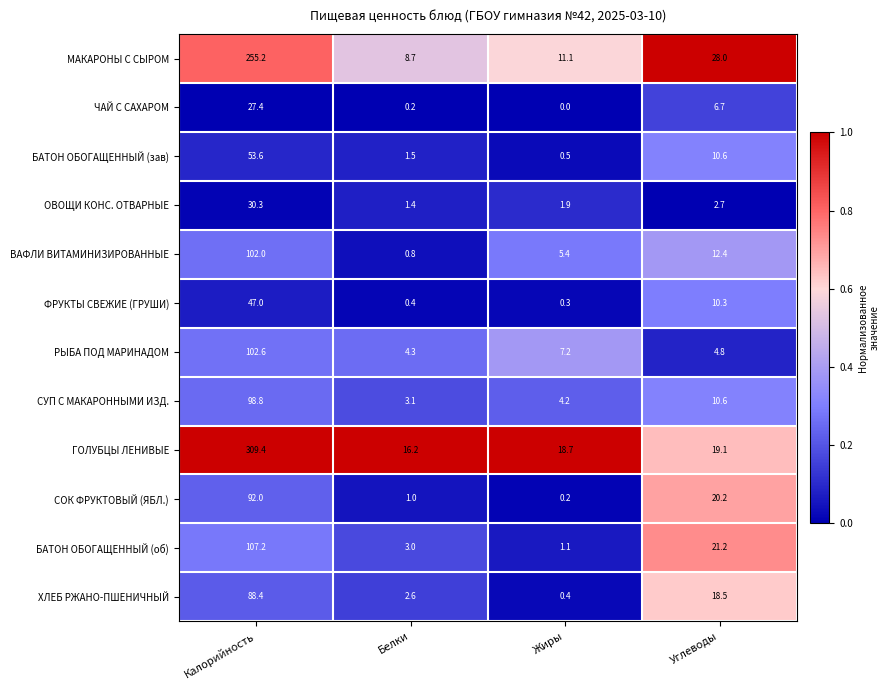

At Калорийность, list the series in order from smallest to largest.

ЧАЙ С САХАРОМ, ОВОЩИ КОНС. ОТВАРНЫЕ, ФРУКТЫ СВЕЖИЕ (ГРУШИ), БАТОН ОБОГАЩЕННЫЙ (зав), ХЛЕБ РЖАНО-ПШЕНИЧНЫЙ, СОК ФРУКТОВЫЙ (ЯБЛ.), СУП С МАКАРОННЫМИ ИЗД., ВАФЛИ ВИТАМИНИЗИРОВАННЫЕ, РЫБА ПОД МАРИНАДОМ, БАТОН ОБОГАЩЕННЫЙ (об), МАКАРОНЫ С СЫРОМ, ГОЛУБЦЫ ЛЕНИВЫЕ